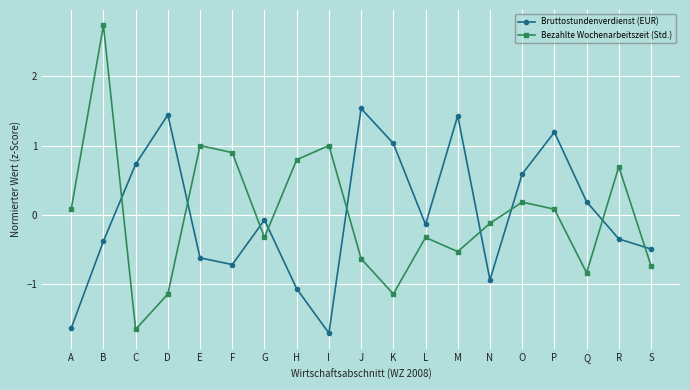

How many positive values does the Bruttostundenverdienst (EUR) series have?

8